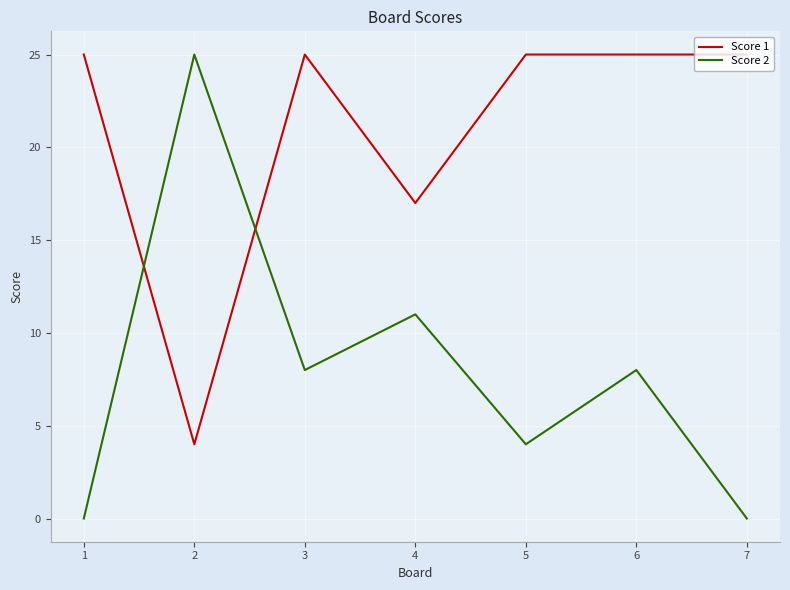

At which label is Score 1 closest to 14?

4